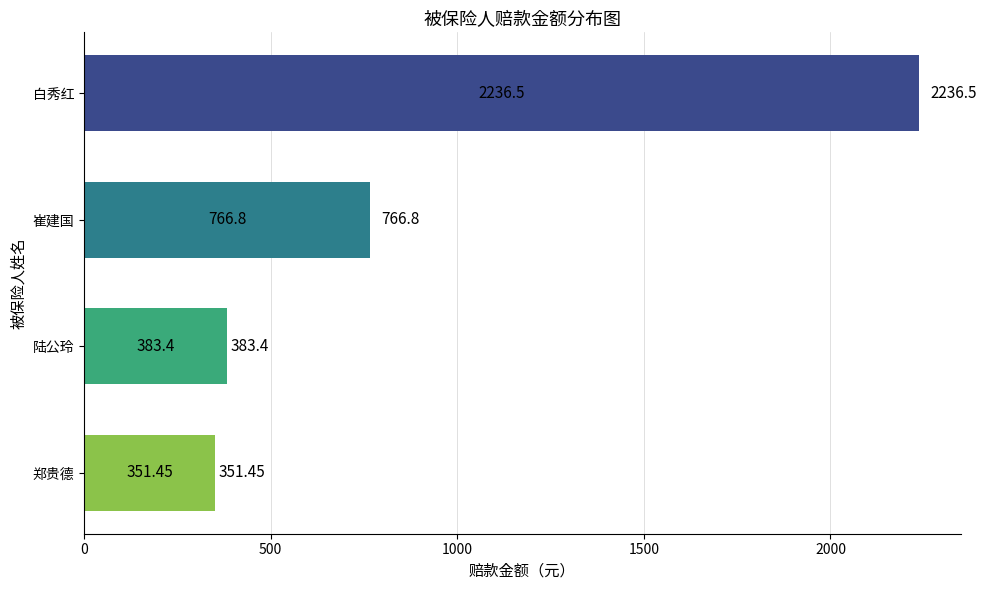

Rank the categories by value from lowest to highest.

郑贵德, 陆公玲, 崔建国, 白秀红